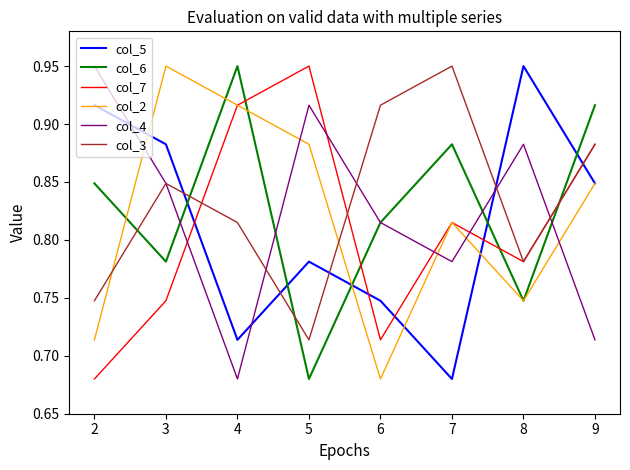

After their last crossing, which series has the higher values: col_5 or col_6?

col_6